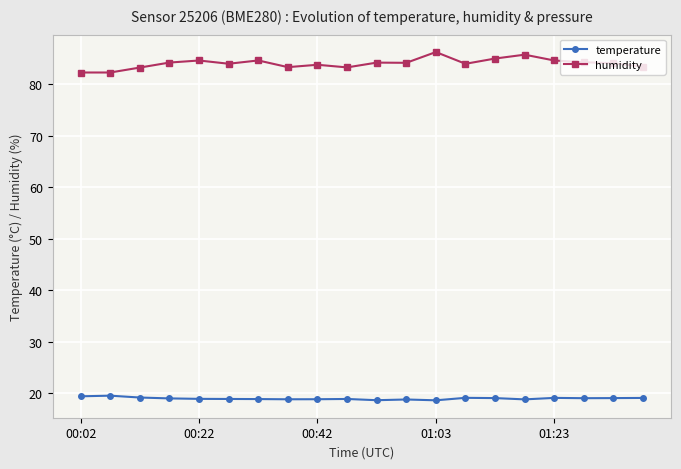

What is the difference between the maximum and minimum values in the temperature series?

0.9